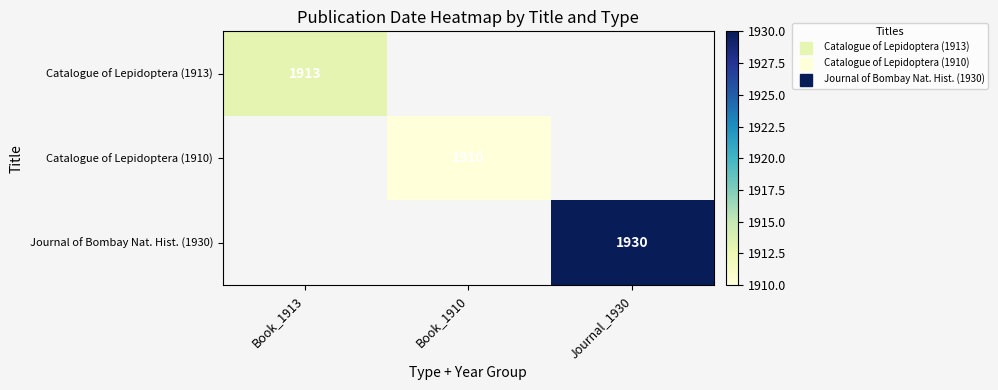

True or false: Journal of Bombay Nat. Hist. (1930) has a value of 0 at Book_1910.

True